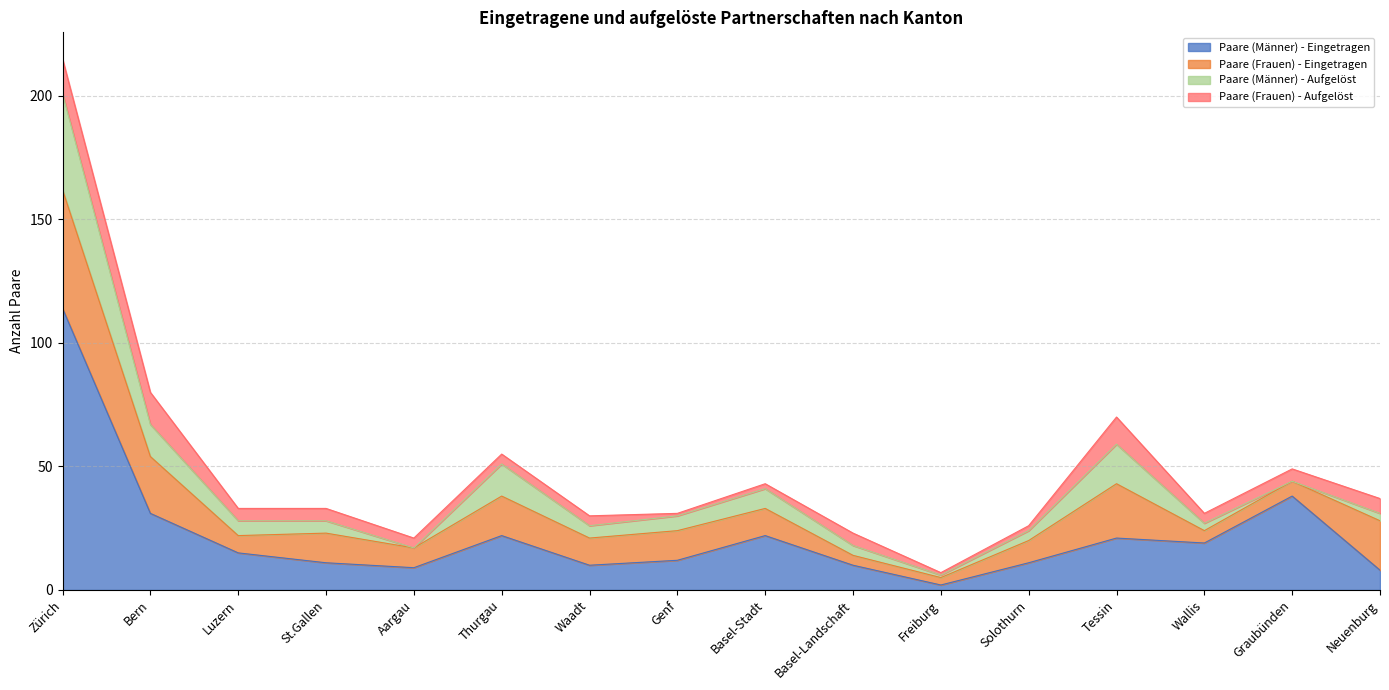

How many interior local peaks does the Paare (Frauen) - Eingetragen series have?

4